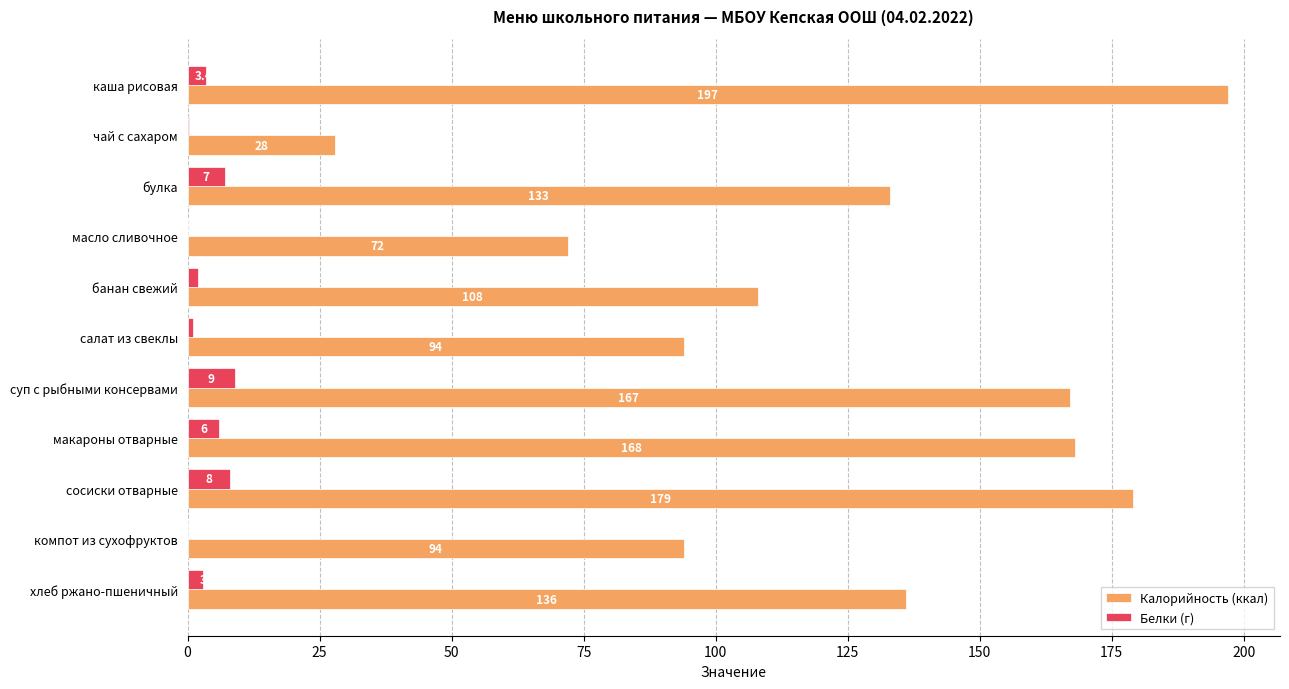

What is the highest value of the Белки (г) series?

9.0